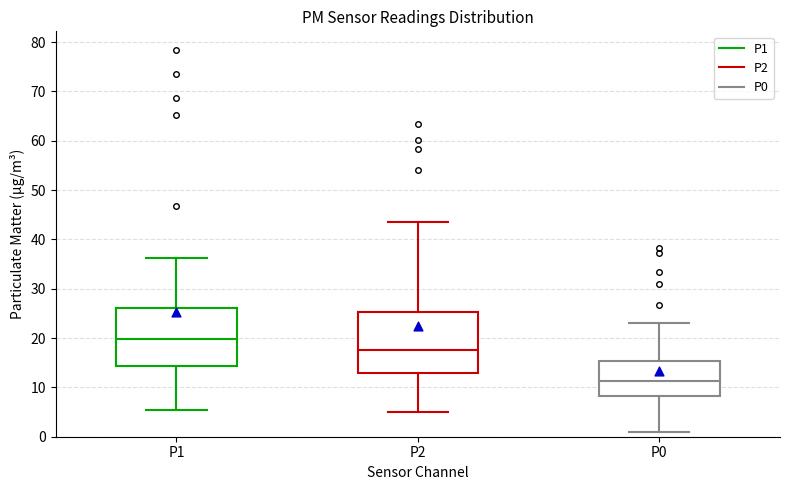

Reading left to right, transcribe this box plot: for each box, give where its median line is, the range the box spans, and where its two whiskers end, as read against the y-axis. The values are not printed on the chart, so give them approximately, as read against the axis.

P1: median 20, box 14 to 26, whiskers 6 to 36
P2: median 18, box 13 to 25, whiskers 5 to 44
P0: median 11, box 8 to 15, whiskers 1 to 23